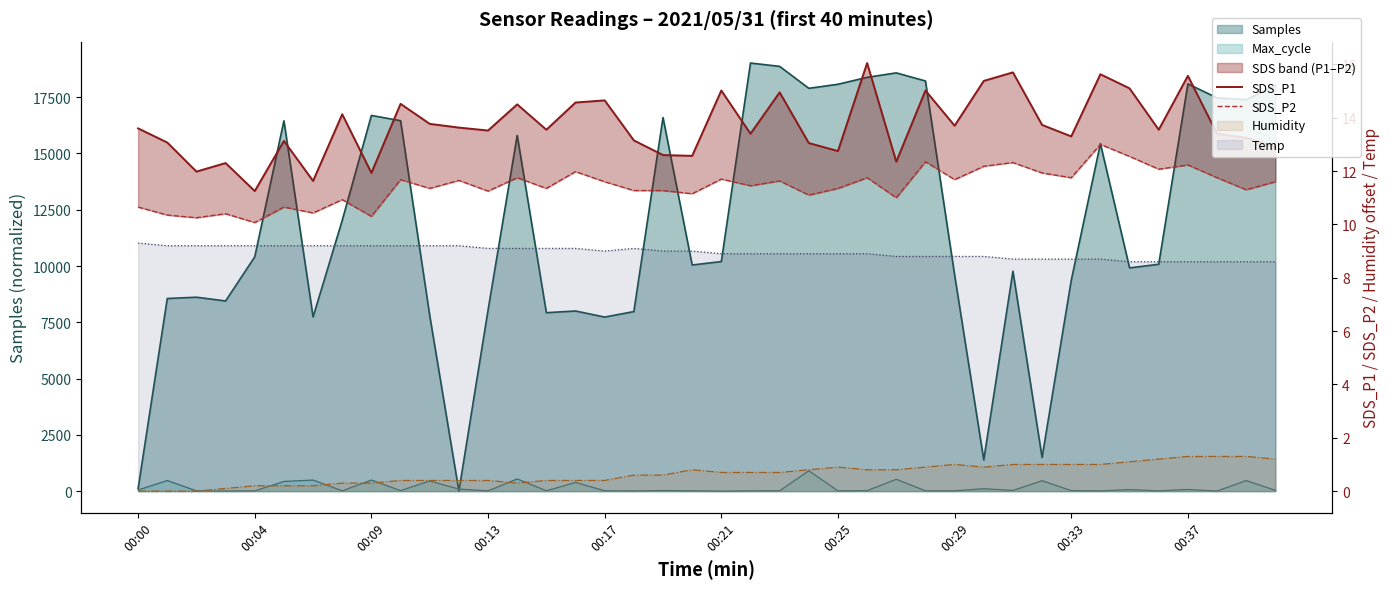

Count the number of categories in the chart.

40